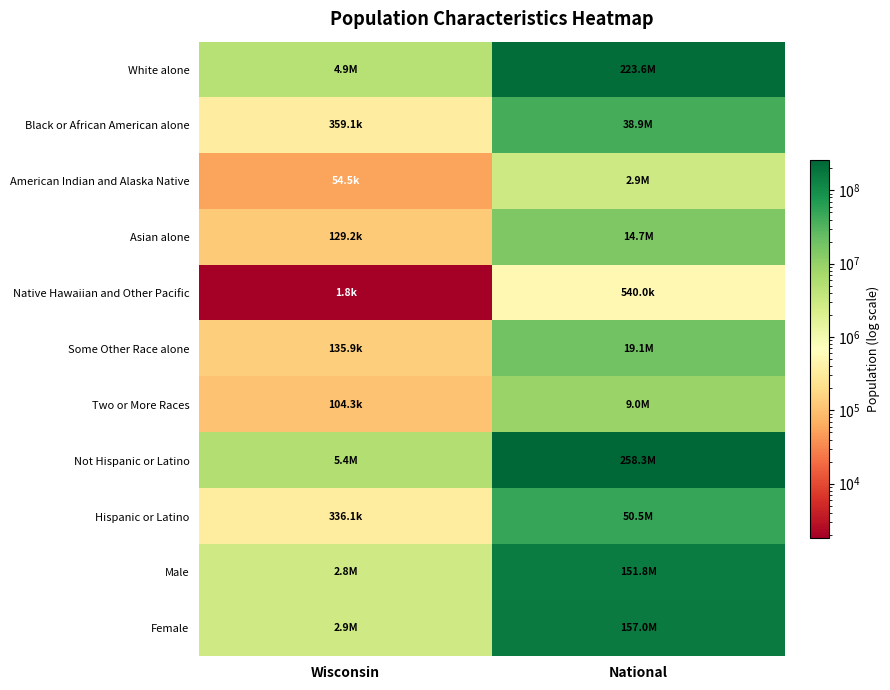

What is the total value across all series at Wisconsin?

17060958